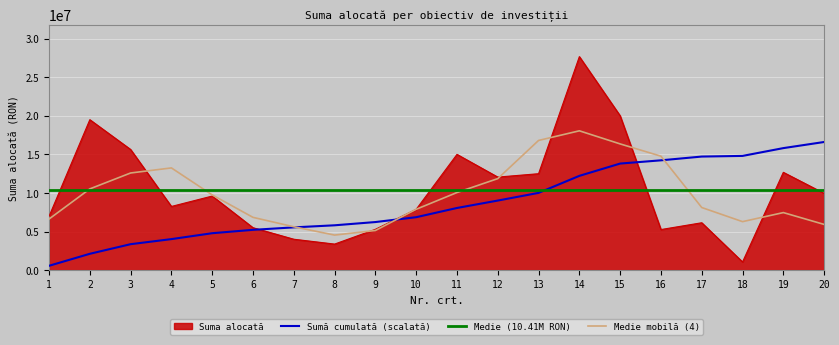

List the labels in order of value, smallest first.

18, 8, 7, 16, 9, 6, 17, 1, 10, 4, 5, 20, 12, 13, 19, 11, 3, 2, 15, 14